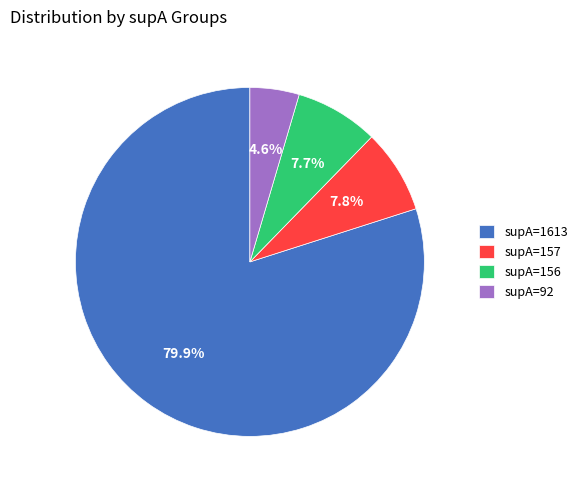

To the nearest percent, what percentage of the pie is supA=92?

5%